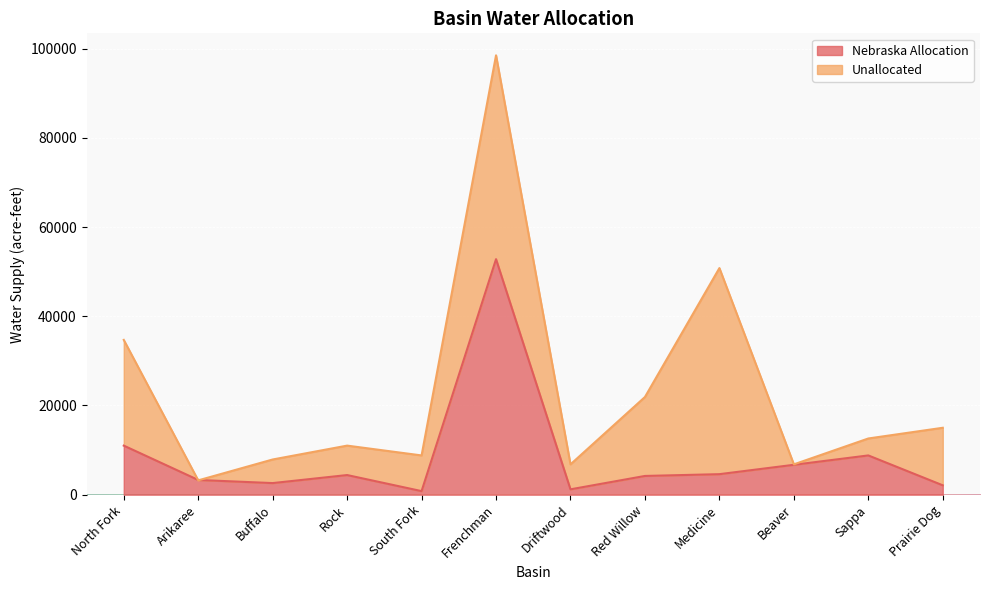

Which label corresponds to the largest value in the chart?

Frenchman